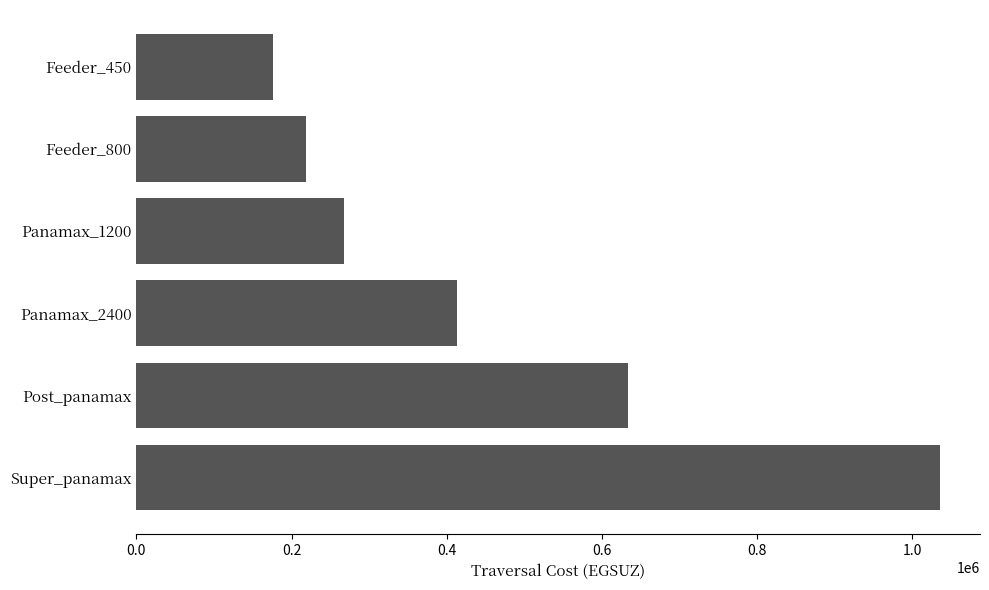

Is it true that the value at Feeder_450 is 119831?

False